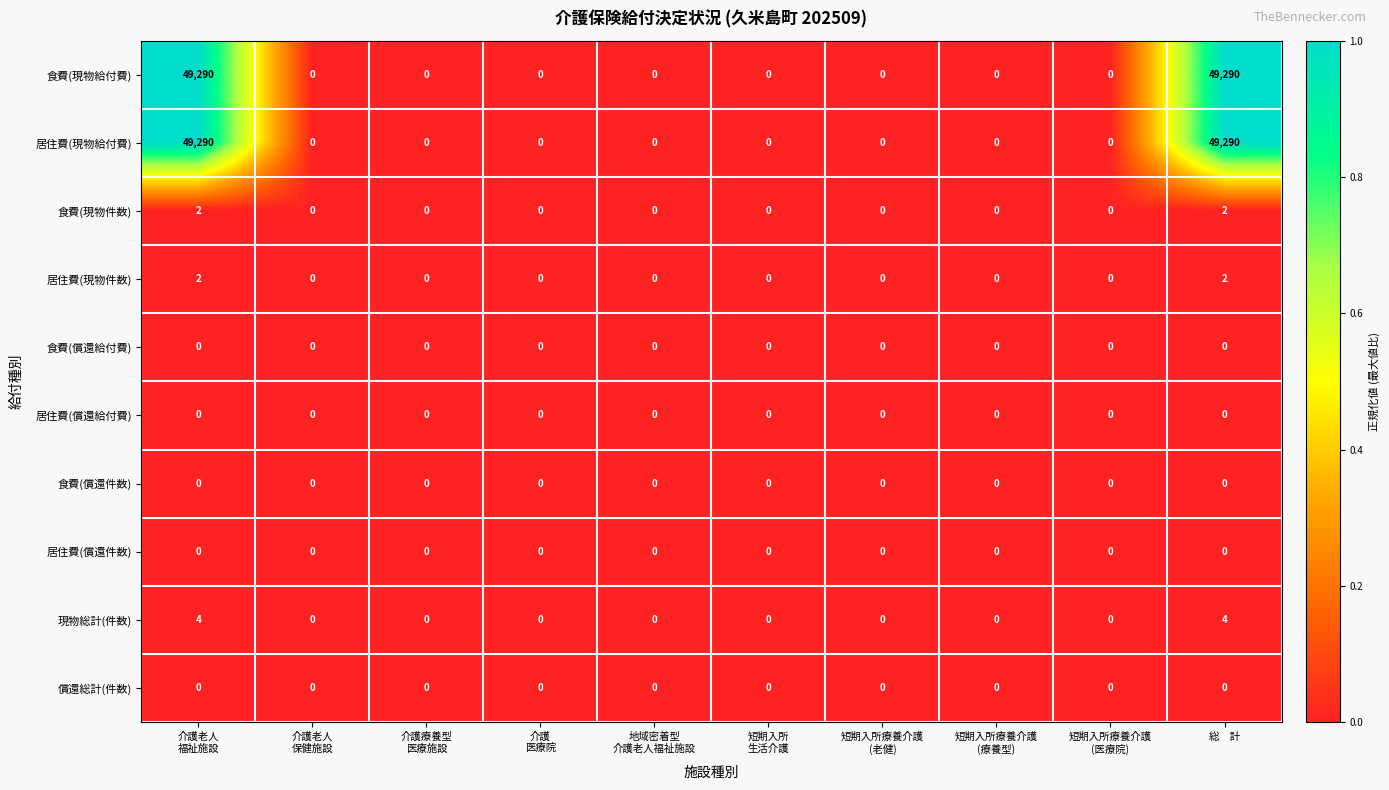

What is the total value across all series at 総　計?

98588